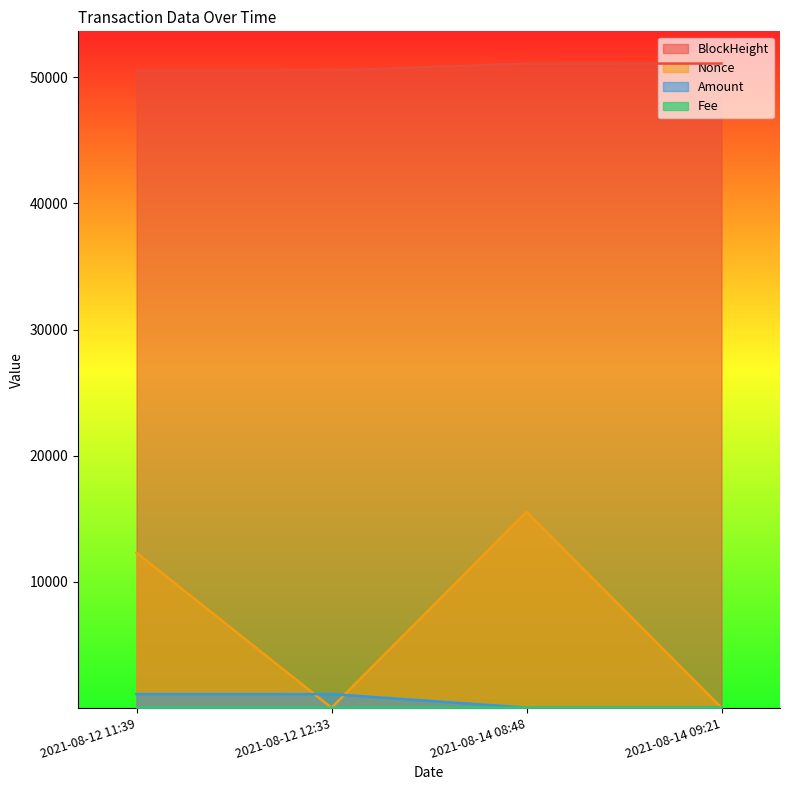

What is the value of the BlockHeight point at the 1st from the left?

50533.0